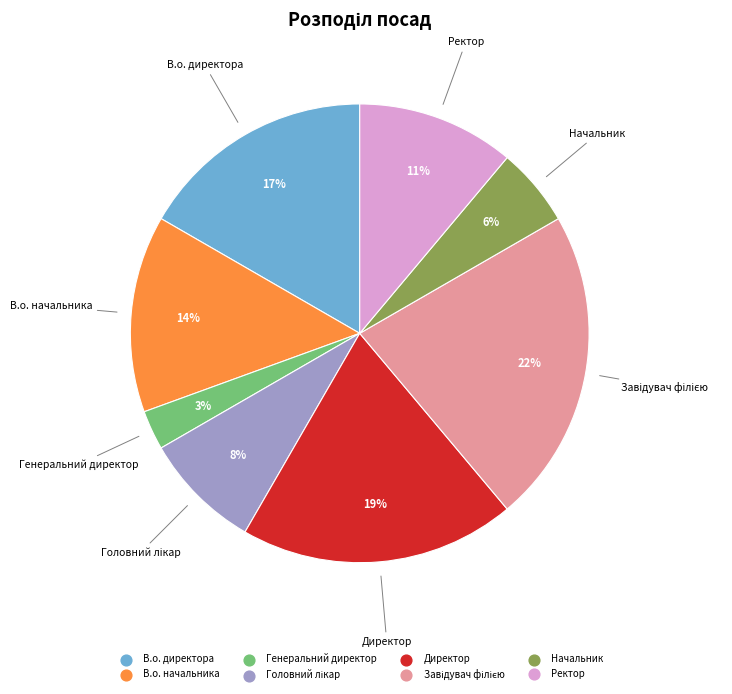

Which category has the smallest portion of the pie?

Генеральний директор